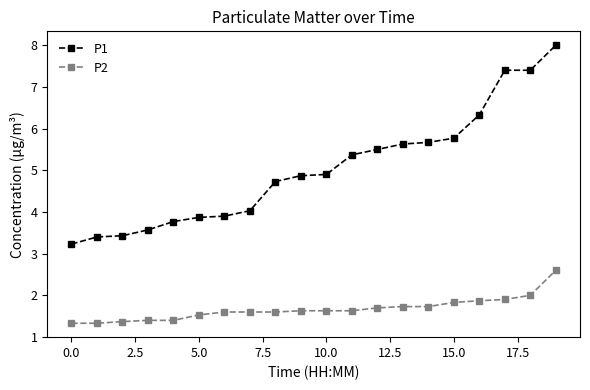

What is the difference between the second highest and minimum values in the P2 series?

0.7